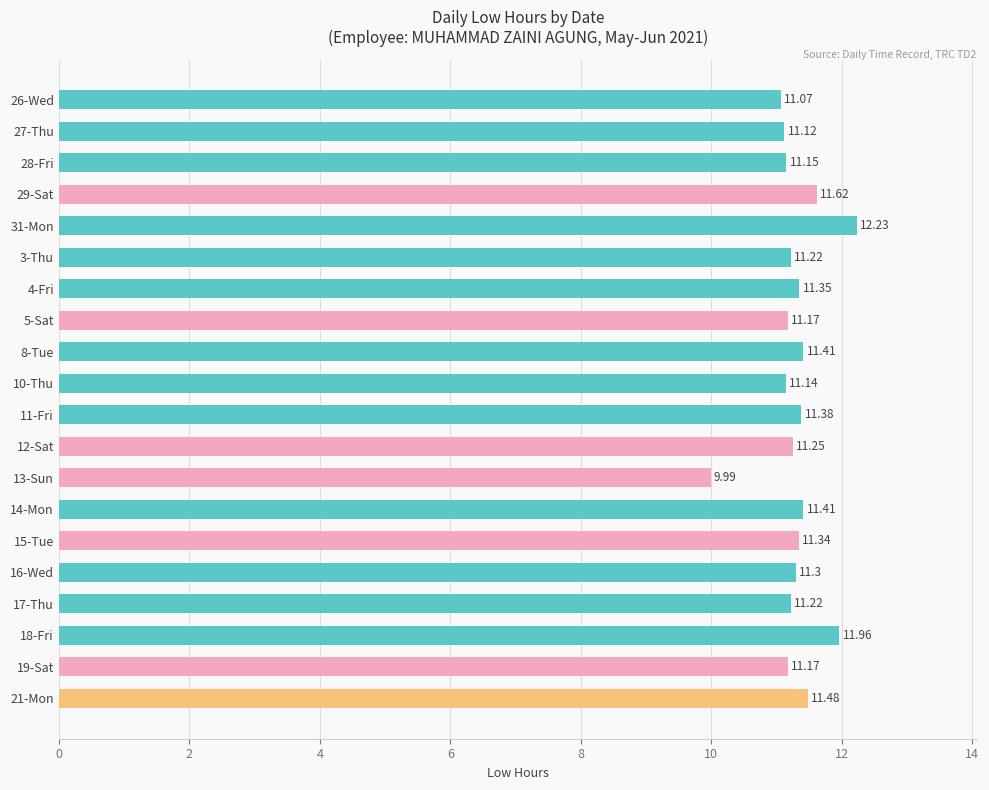

Which has a higher value, 28-Fri or 12-Sat?

12-Sat